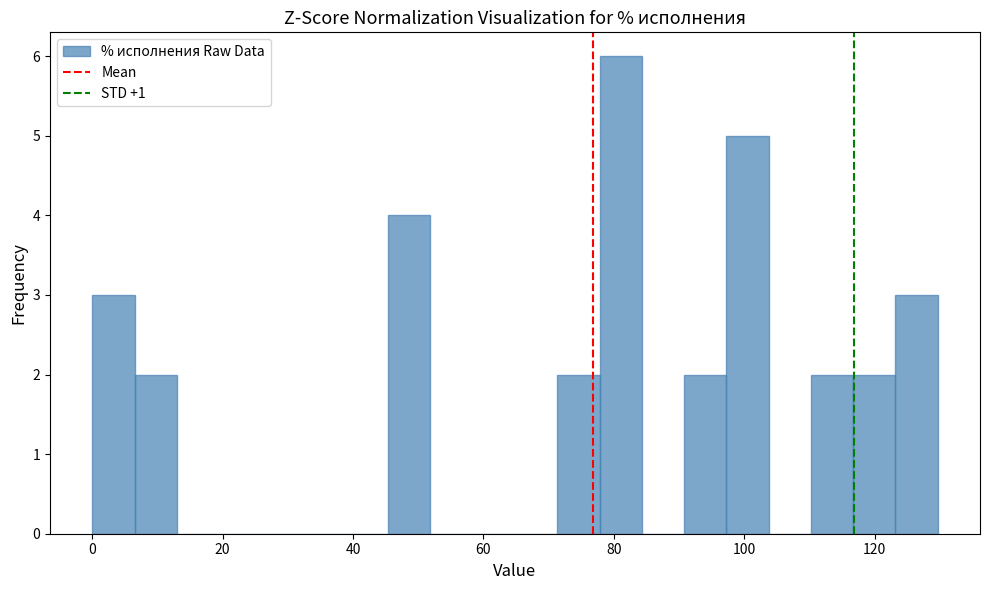

Around what value on the x-axis is the tallest bar? Give the approximate position of its centre, as read against the axis.

82